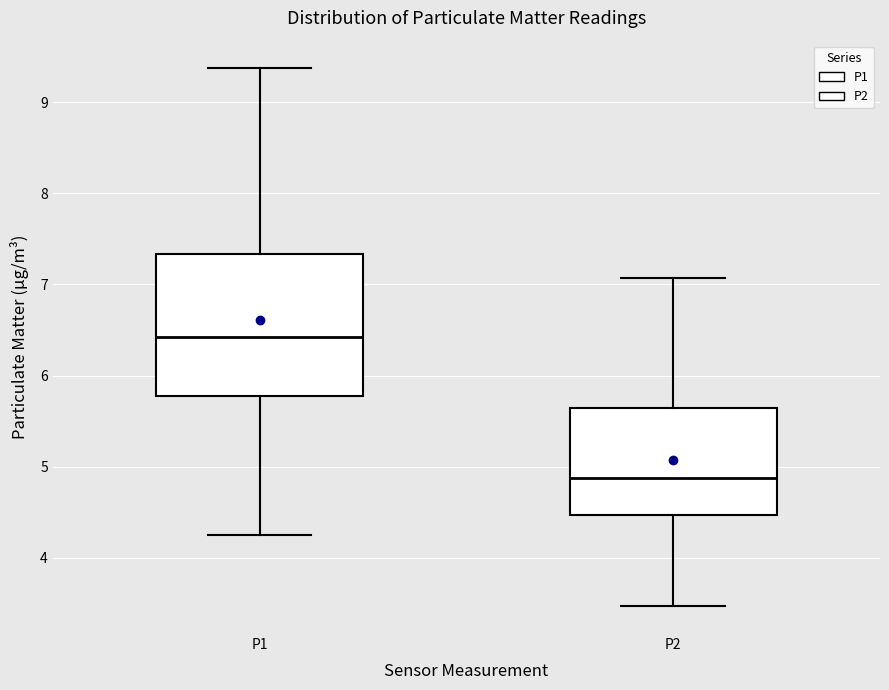

Where is the upper edge of the box for P1 on the y-axis? The values are not printed on the chart, so give them approximately, as read against the axis.

7.3